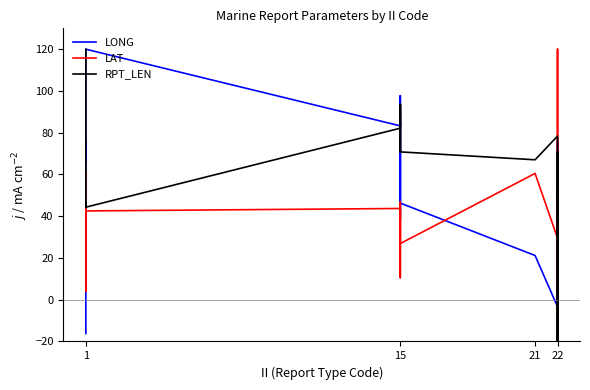

What is the smallest value displayed?

-20.0